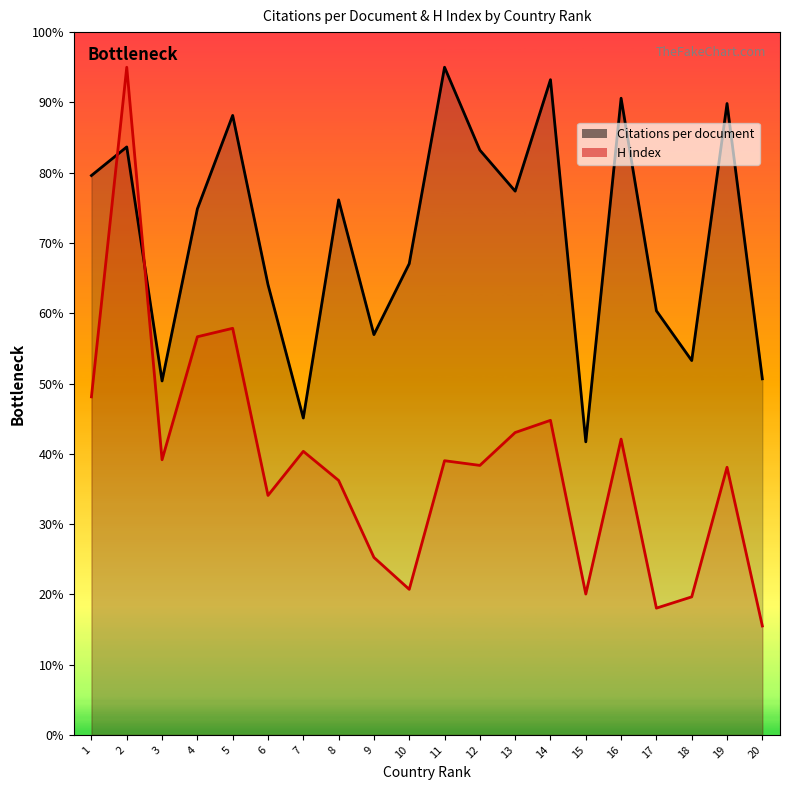

How many lines are shown in the chart?

2